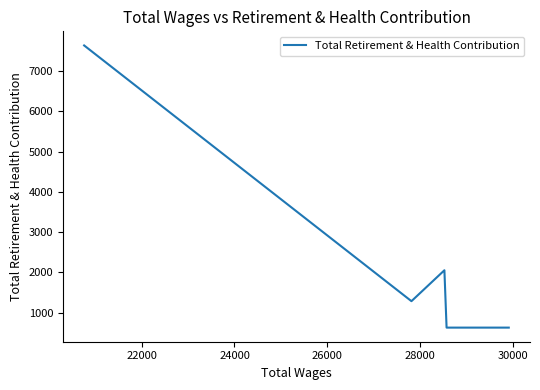

What is the difference between the maximum and minimum values?

7010